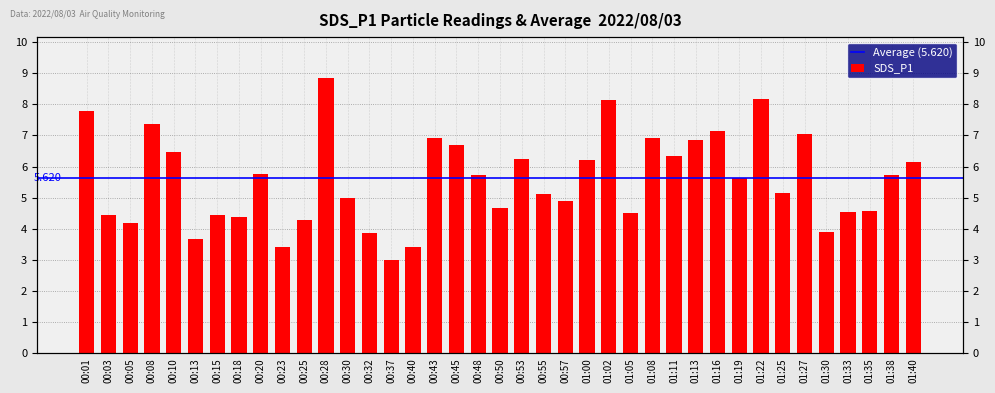

List the labels in order of value, largest first.

00:28, 01:22, 01:02, 00:01, 00:08, 01:16, 01:27, 00:43, 01:08, 01:13, 00:45, 00:10, 01:11, 00:53, 01:00, 01:40, 00:20, 00:48, 01:38, 01:19, 01:25, 00:55, 00:30, 00:57, 00:50, 01:35, 01:33, 01:05, 00:03, 00:15, 00:18, 00:25, 00:05, 01:30, 00:32, 00:13, 00:23, 00:40, 00:37